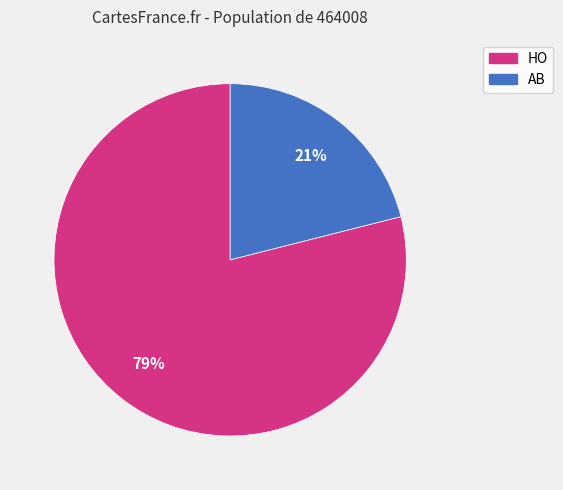

How many segments does this pie chart have?

2